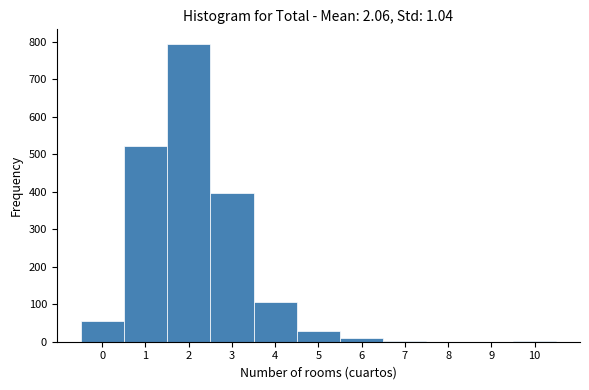

Over which range of the x-axis is the bar tallest?

1.5 to 2.5